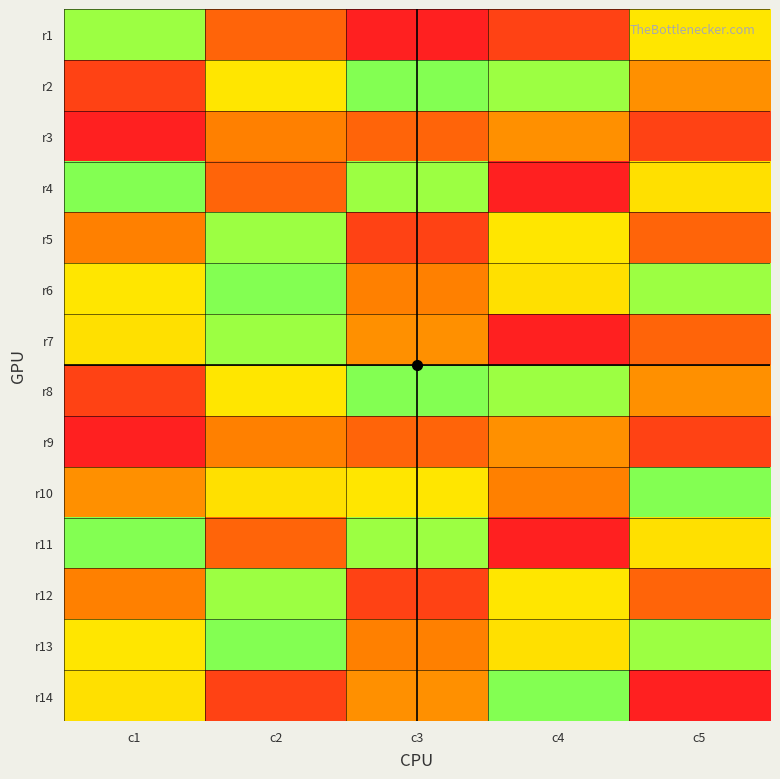

Which has a higher value, c4 or c1?

c1